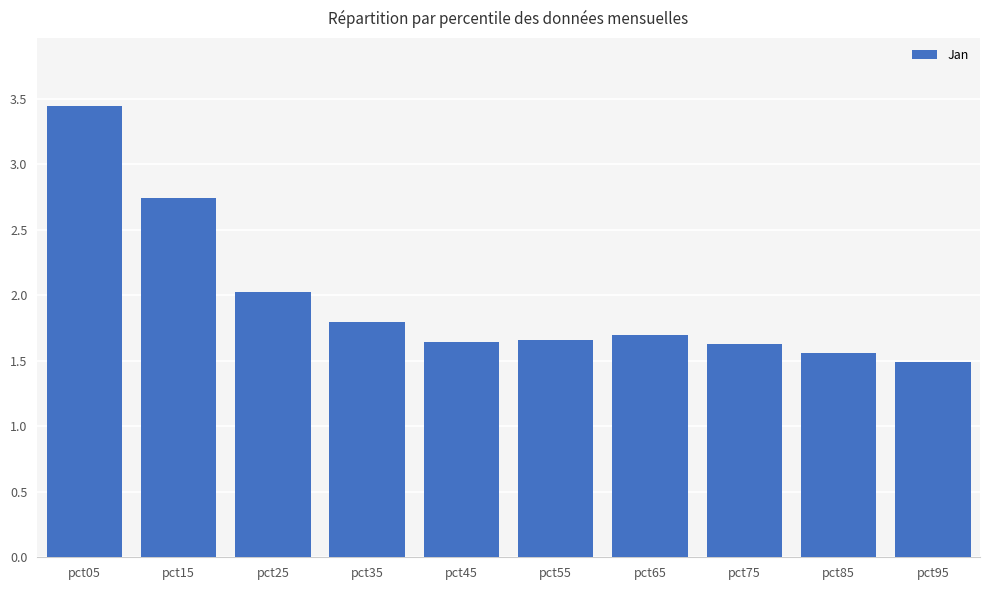

At which category does the chart reach its peak across all series?

pct05